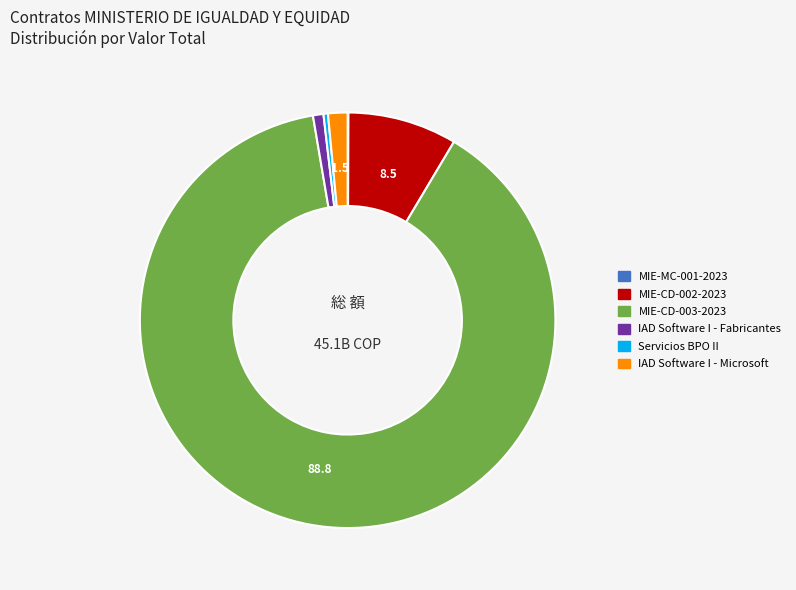

Which slice represents more than half of the pie?

MIE-CD-003-2023